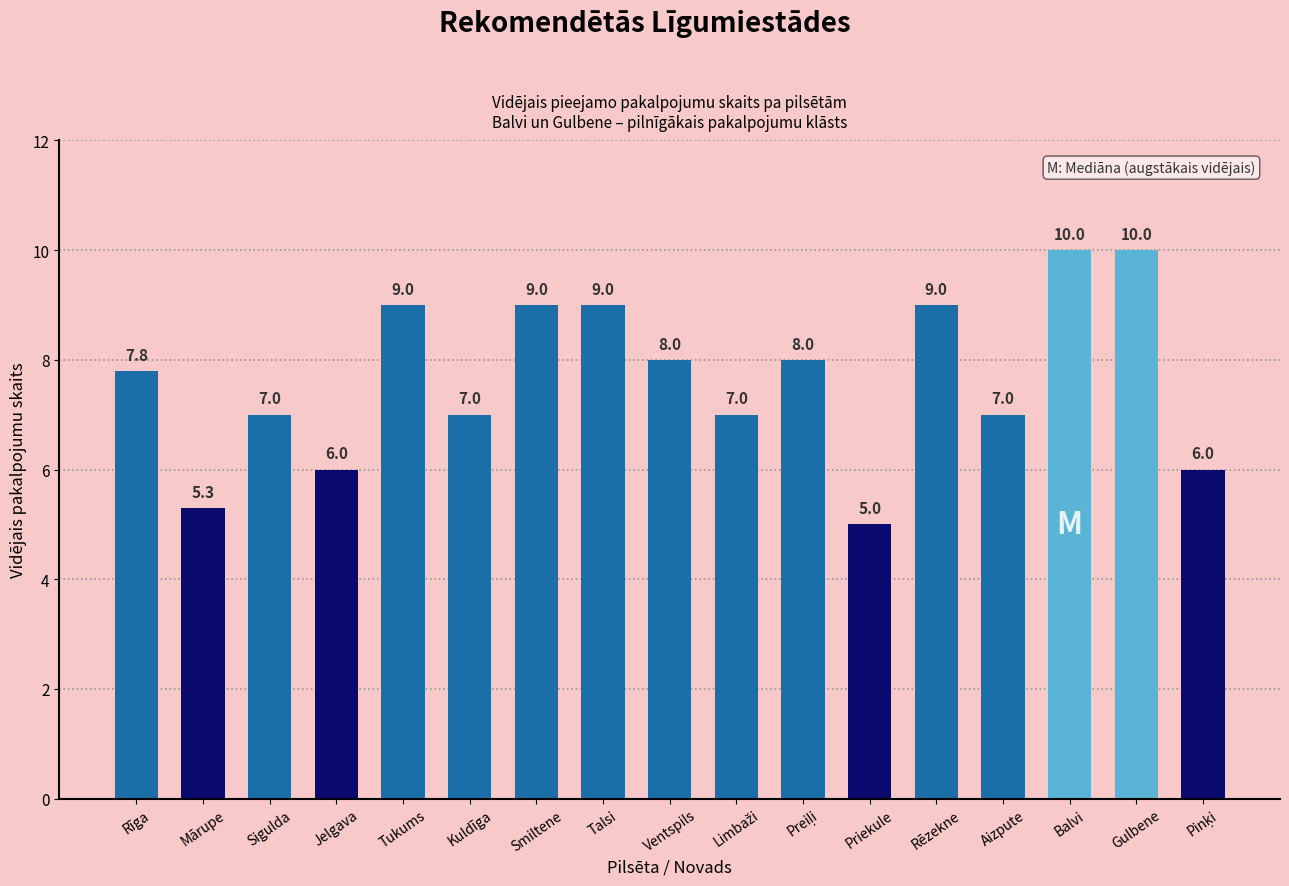

What is the label of the 4th bar from the left?

Jelgava